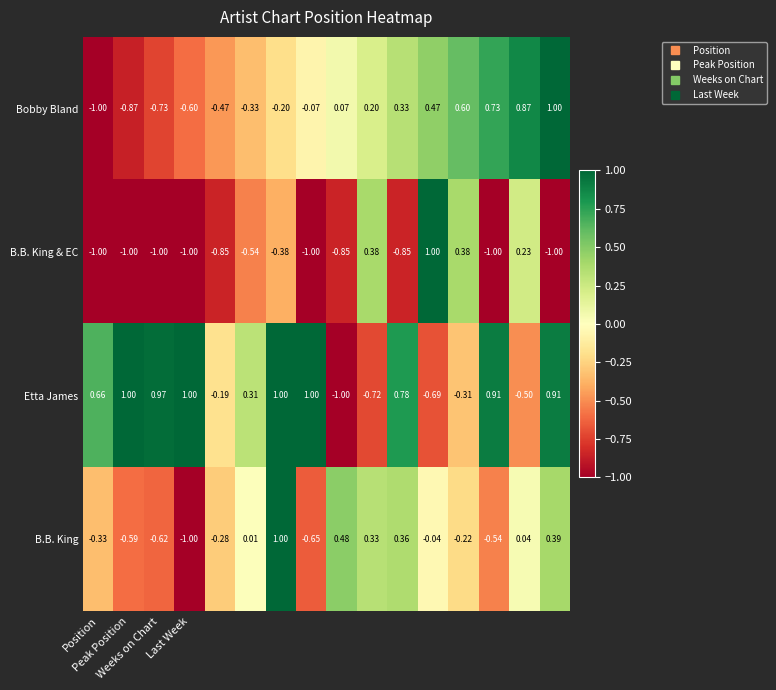

Which series has the largest total across all categories?

Etta James